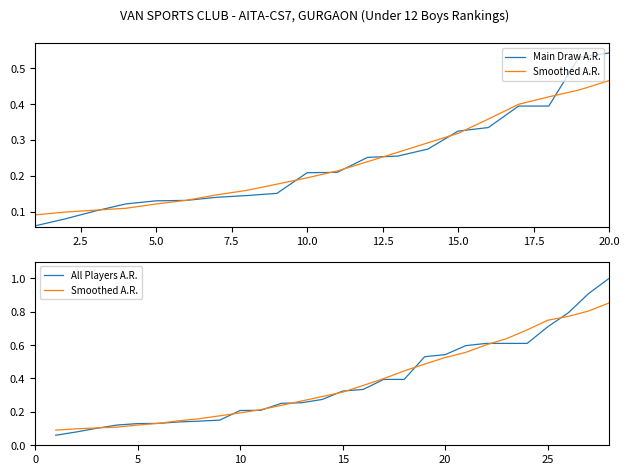

Reading right to left, extract all data points from this chart.

0.5	0.5	0.4	0.4	0.3	0.3	0.3	0.3	0.3	0.2	0.2	0.2	0.1	0.1	0.1	0.1	0.1	0.1	0.1	0.1